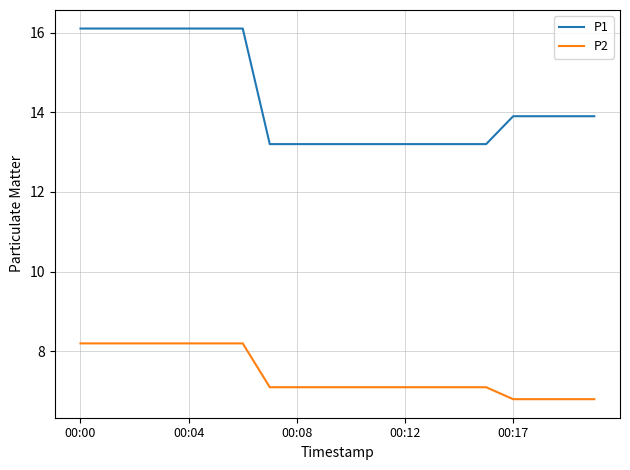

Which series has the largest total across all categories?

P1